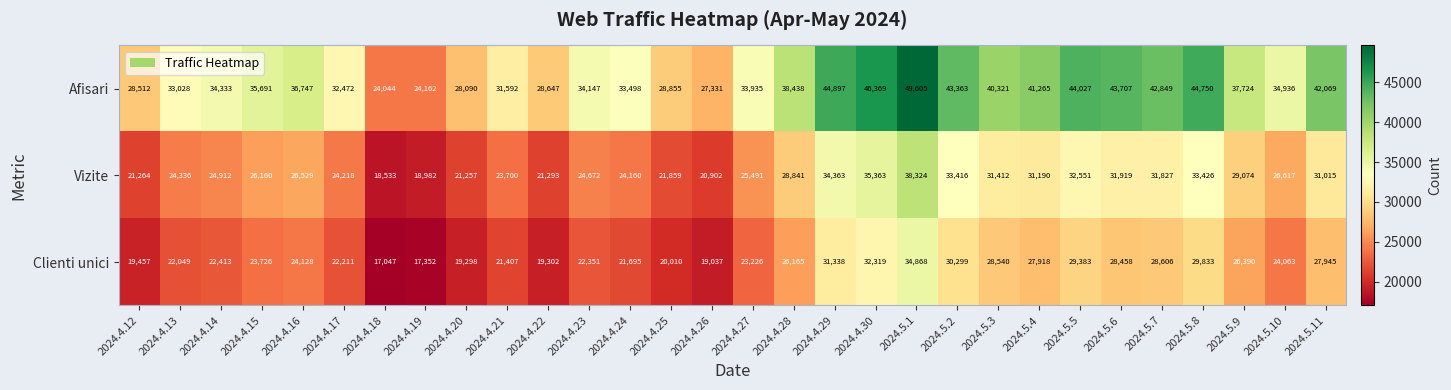

At how many categories does at least one series exceed 35932?

14